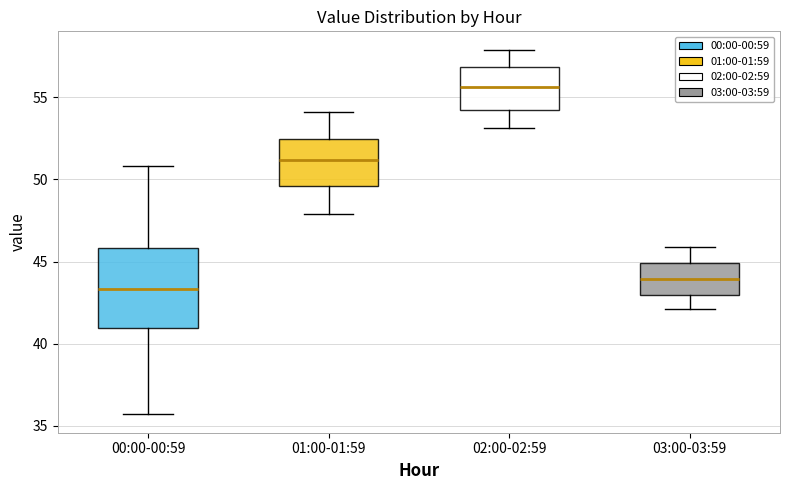

Reading left to right, transcribe this box plot: for each box, give where its median line is, the range the box spans, and where its two whiskers end, as read against the y-axis. The values are not printed on the chart, so give them approximately, as read against the axis.

00:00-00:59: median 43.5, box 41.0 to 46.0, whiskers 35.5 to 51.0
01:00-01:59: median 51.0, box 49.5 to 52.5, whiskers 48.0 to 54.0
02:00-02:59: median 55.5, box 54.0 to 57.0, whiskers 53.0 to 58.0
03:00-03:59: median 44.0, box 43.0 to 45.0, whiskers 42.0 to 46.0